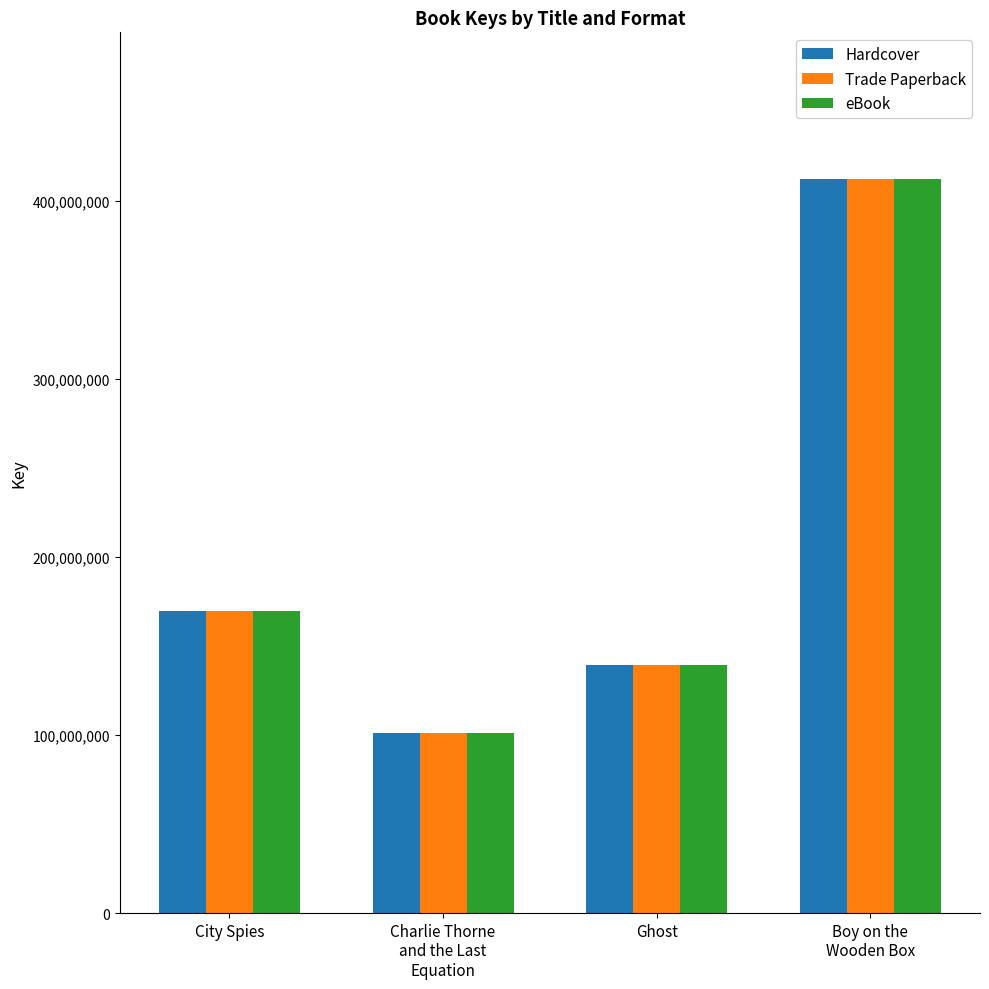

What is the minimum value shown in the chart?

101049745